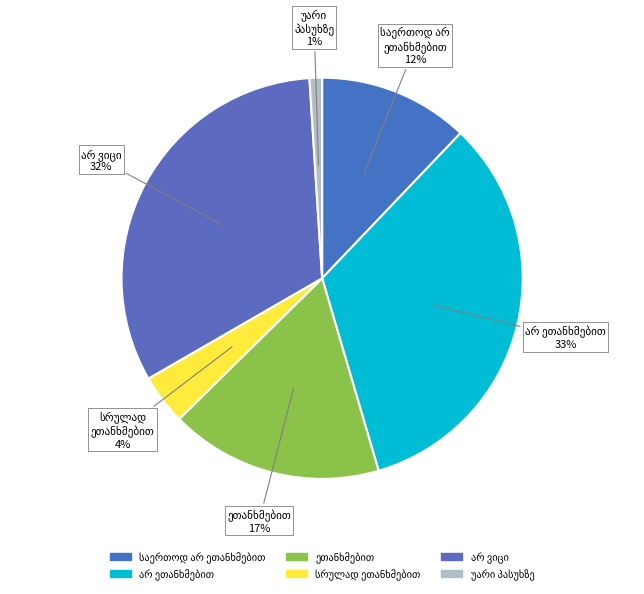

To the nearest percent, what is the combined percentage of უარი პასუხზე and არ ეთანხმებით?

34%